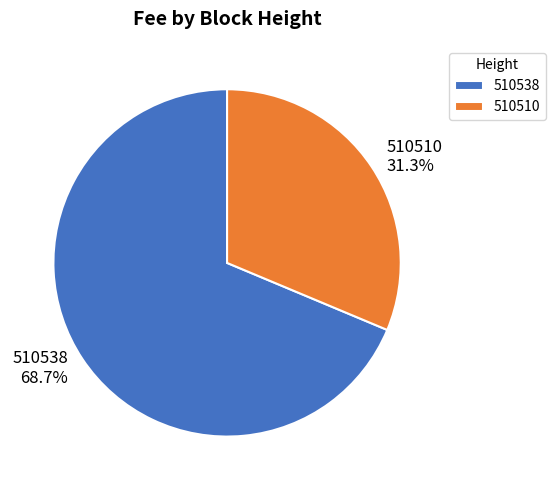

To the nearest percent, what is the combined percentage of 510538 and 510510?

100%